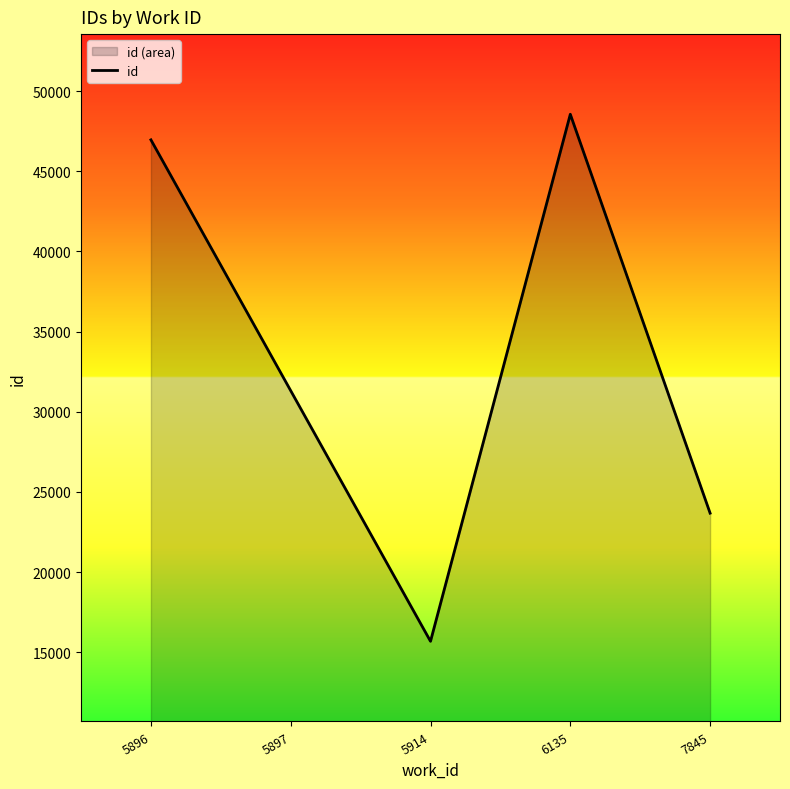

Is it true that the value at 5897 is 31315?

True